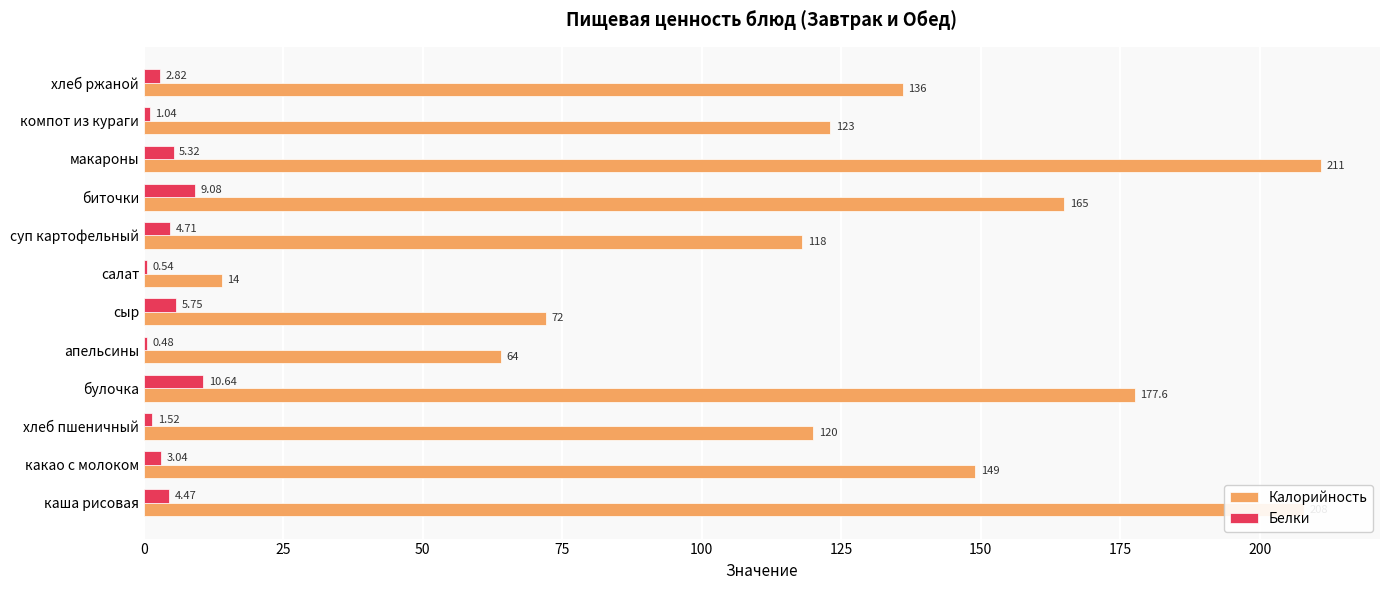

Which series has the largest total across all categories?

Калорийность